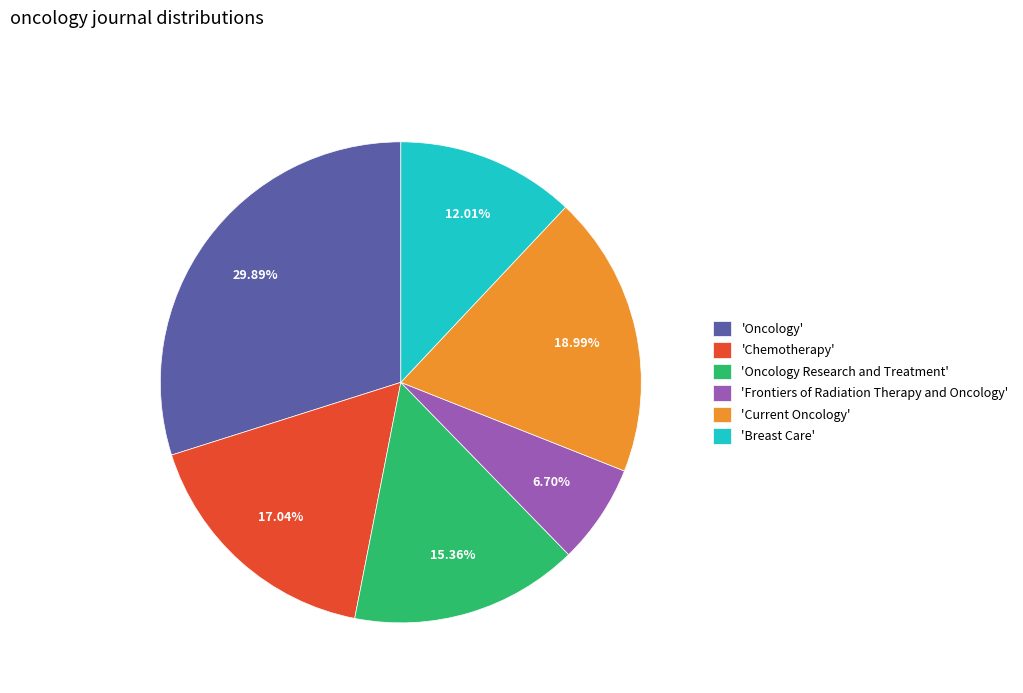

Do 'Breast Care' and 'Oncology' together represent more than half of the pie?

No